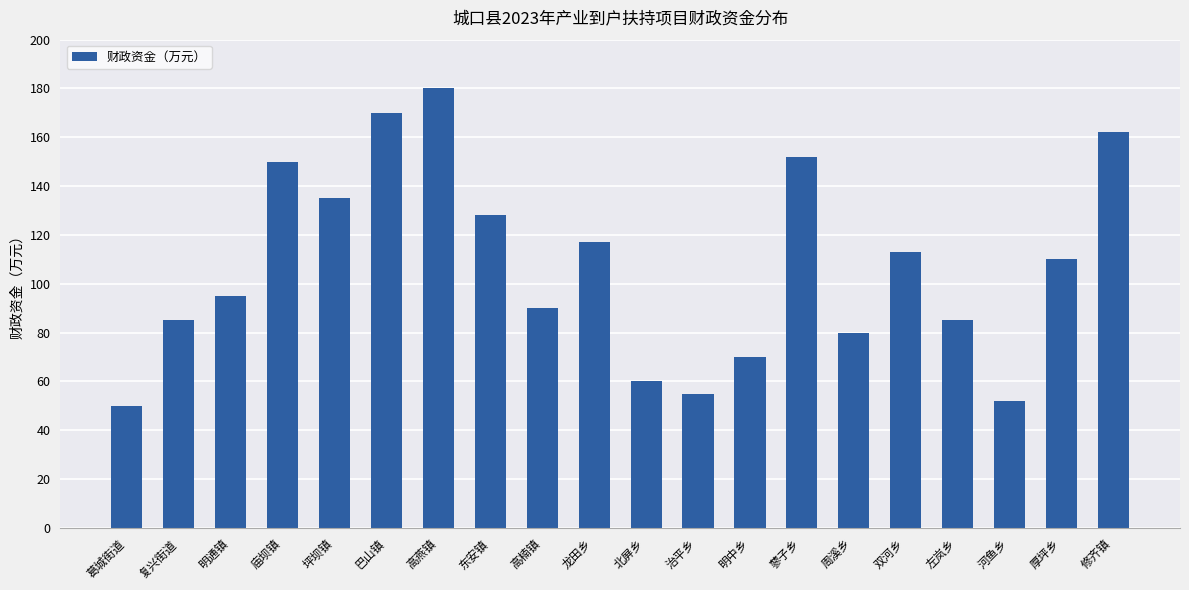

What is the change in value from 东安镇 to 双河乡?

-15